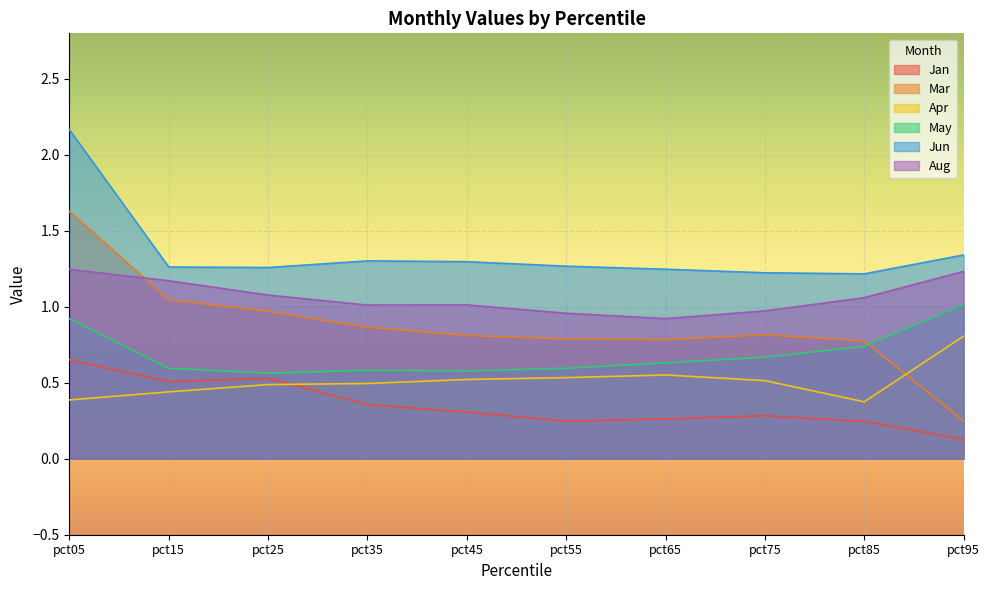

What is the highest value of the Aug series?

1.2